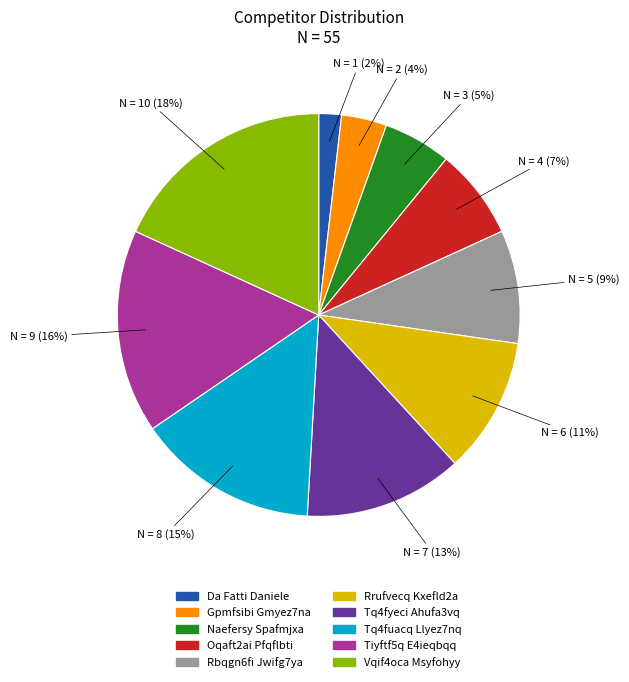

Rank the categories by value from highest to lowest.

Vqif4oca Msyfohyy, Tiyftf5q E4ieqbqq, Tq4fuacq Llyez7nq, Tq4fyeci Ahufa3vq, Rrufvecq Kxefld2a, Rbqgn6fi Jwifg7ya, Oqaft2ai Pfqflbti, Naefersy Spafmjxa, Gpmfsibi Gmyez7na, Da Fatti Daniele